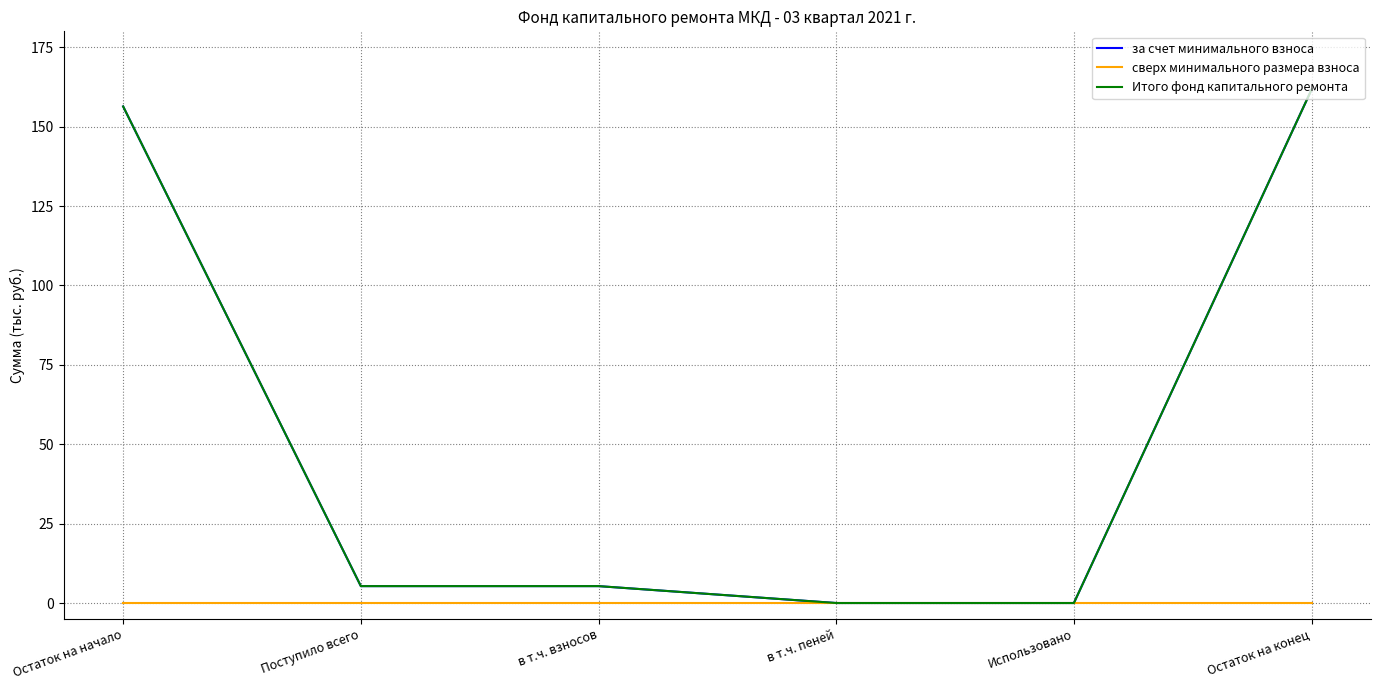

The value of за счет минимального взноса at Остаток на начало is 156.3. True or false?

True